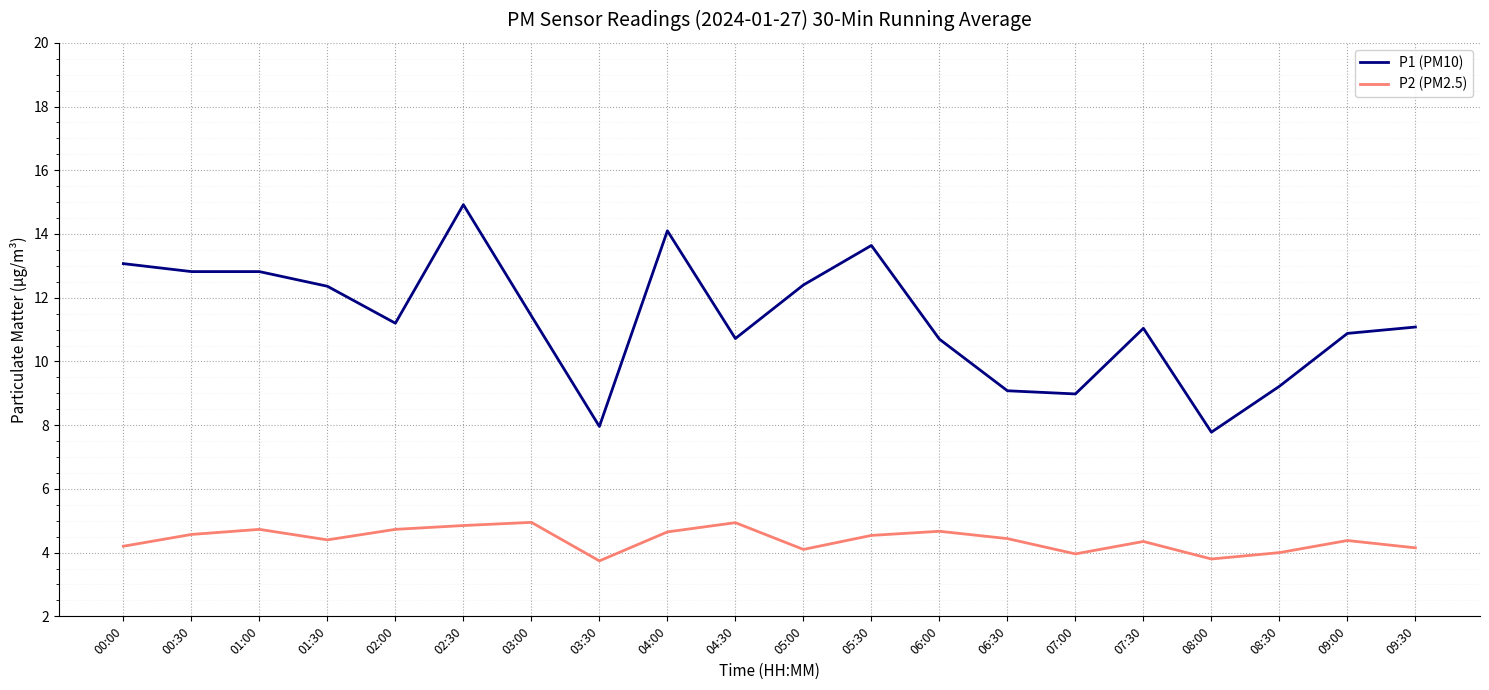

Is the value of P1 (PM10) at 01:30 greater than the value of P2 (PM2.5) at 07:30?

Yes